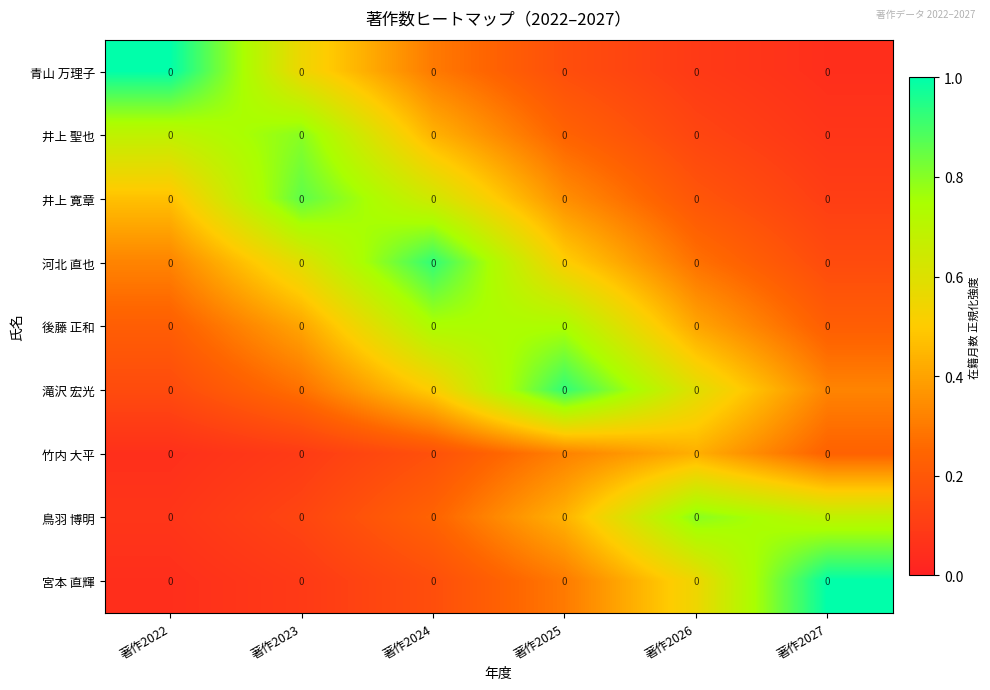

How many data points does each series have?

6